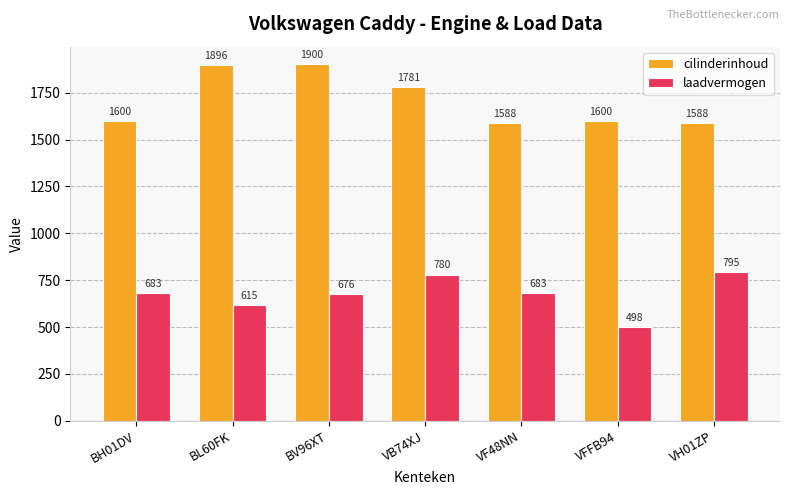

What is the average value of the cilinderinhoud series?

1708